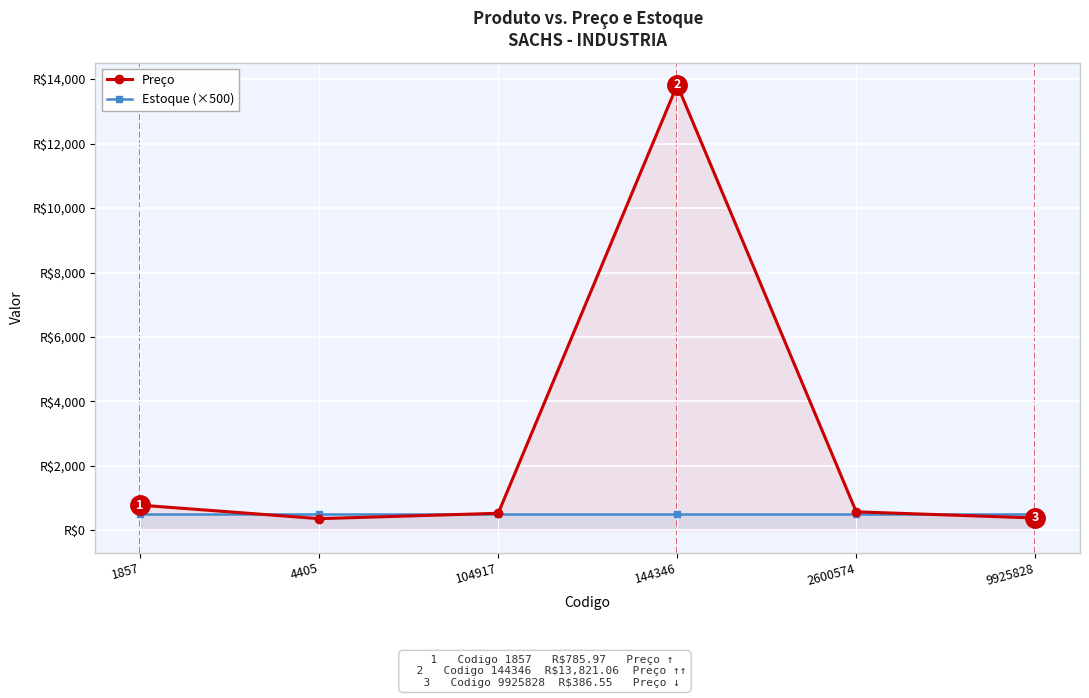

After their last crossing, which series has the higher values: Estoque (×500) or Preço?

Estoque (×500)